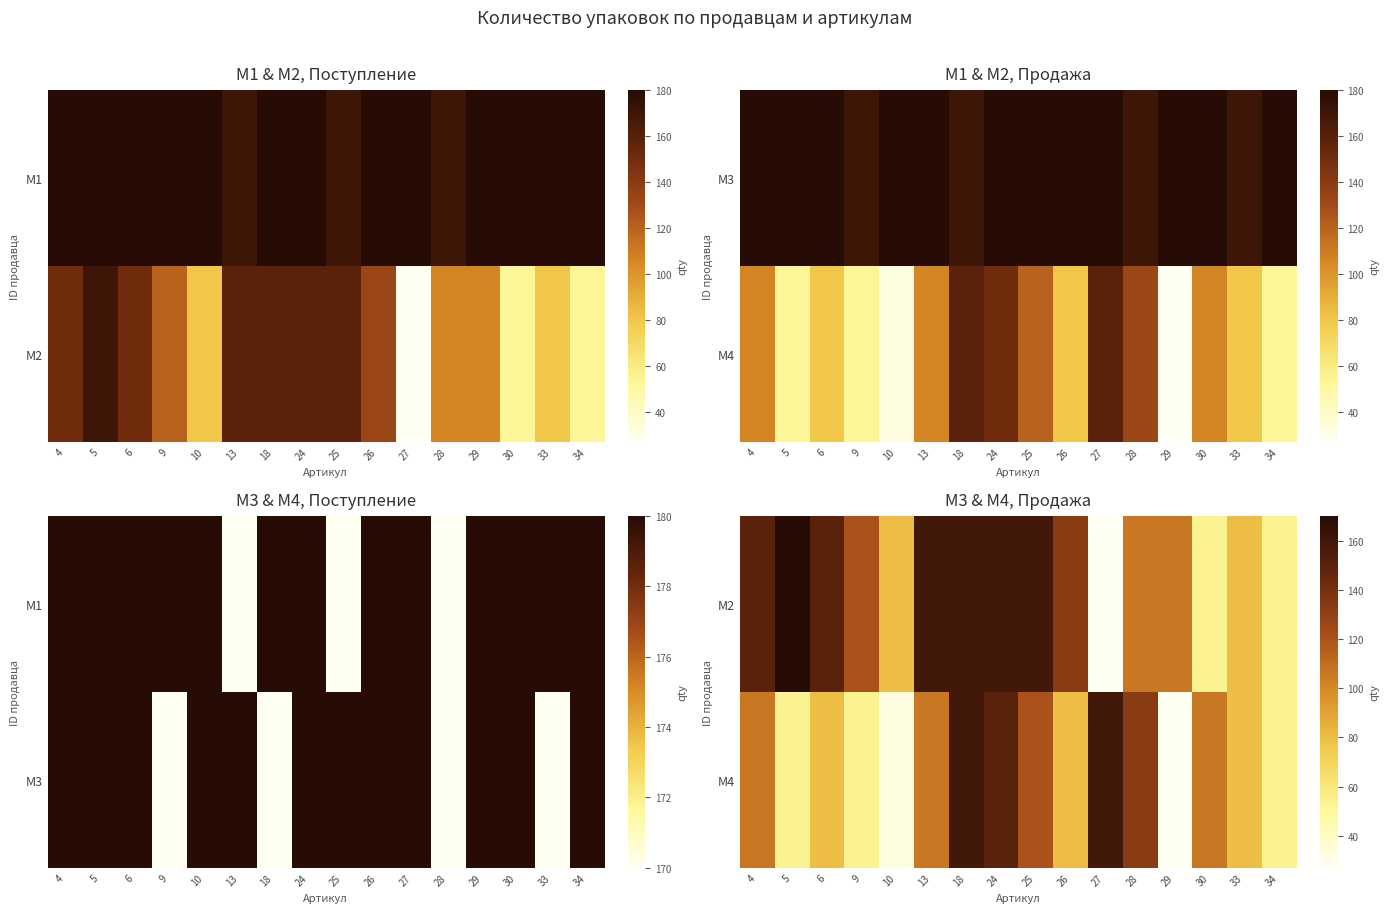

At which label does M2 reach its peak?

5